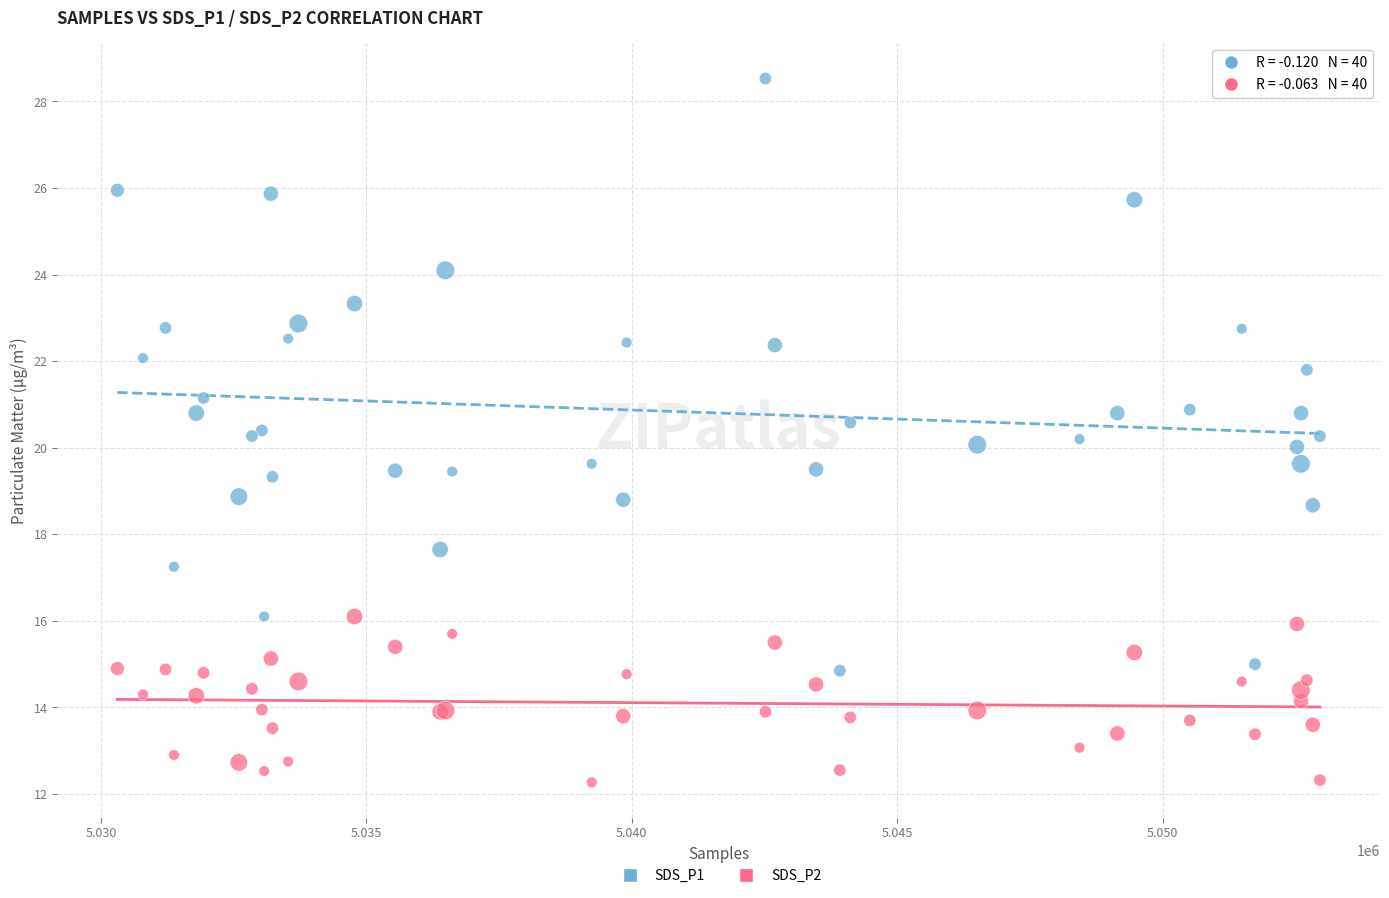

Which series reaches the minimum Y coordinate?

SDS_P2